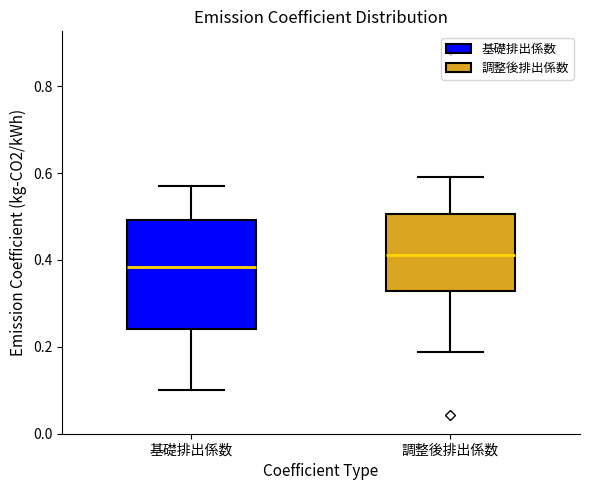

Reading left to right, read every box against the y-axis: the position of its median line, the range the box covers, and the ends of its whiskers. The values are not printed on the chart, so give them approximately, as read against the axis.

基礎排出係数: median 0.38, box 0.24 to 0.50, whiskers 0.10 to 0.58
調整後排出係数: median 0.42, box 0.32 to 0.50, whiskers 0.18 to 0.60